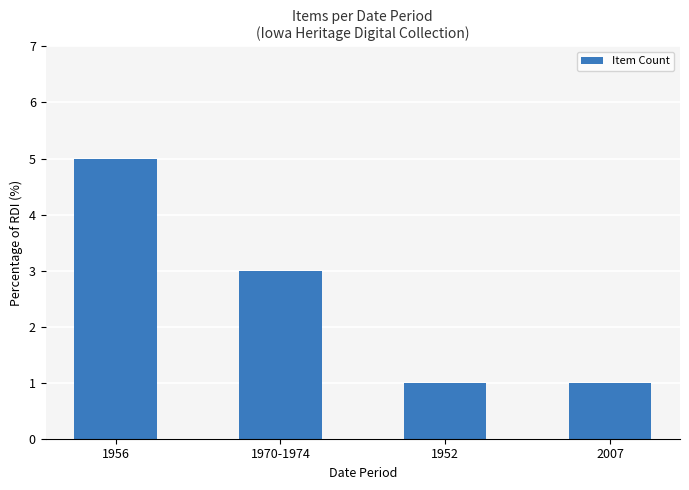

What is the difference between the maximum and minimum values?

4